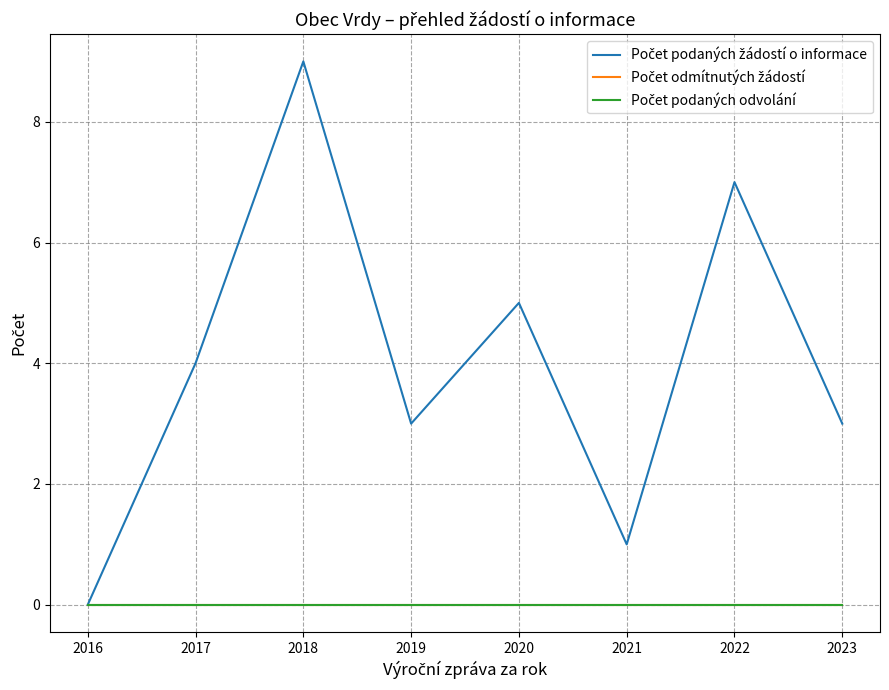

Does the chart have visible grid lines?

Yes